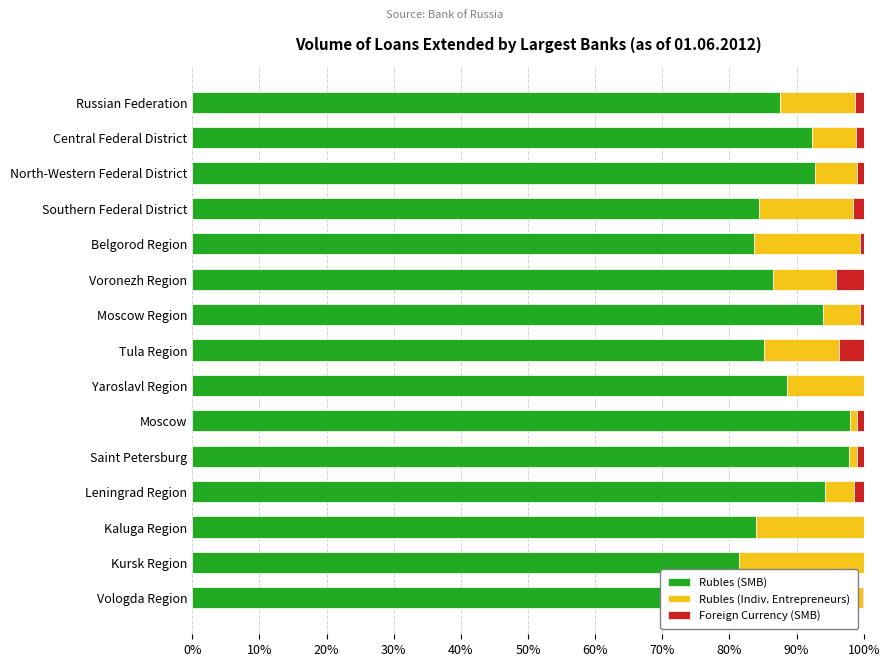

The Rubles (SMB) series shows 125.2 at Russian Federation. True or false?

False